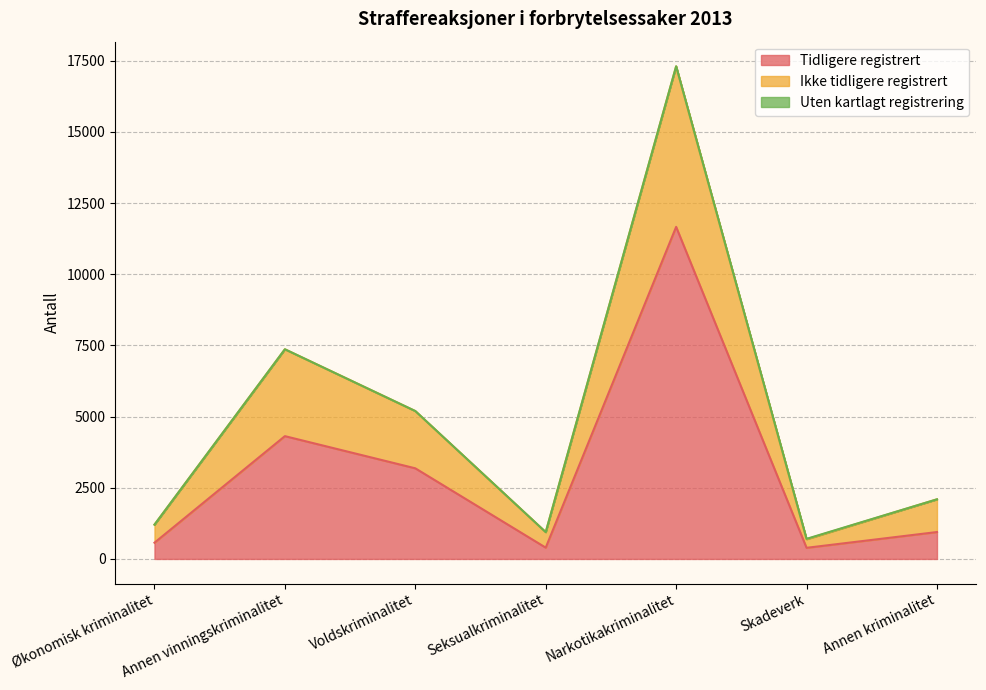

At which category is the sum across all series the highest?

Narkotikakriminalitet